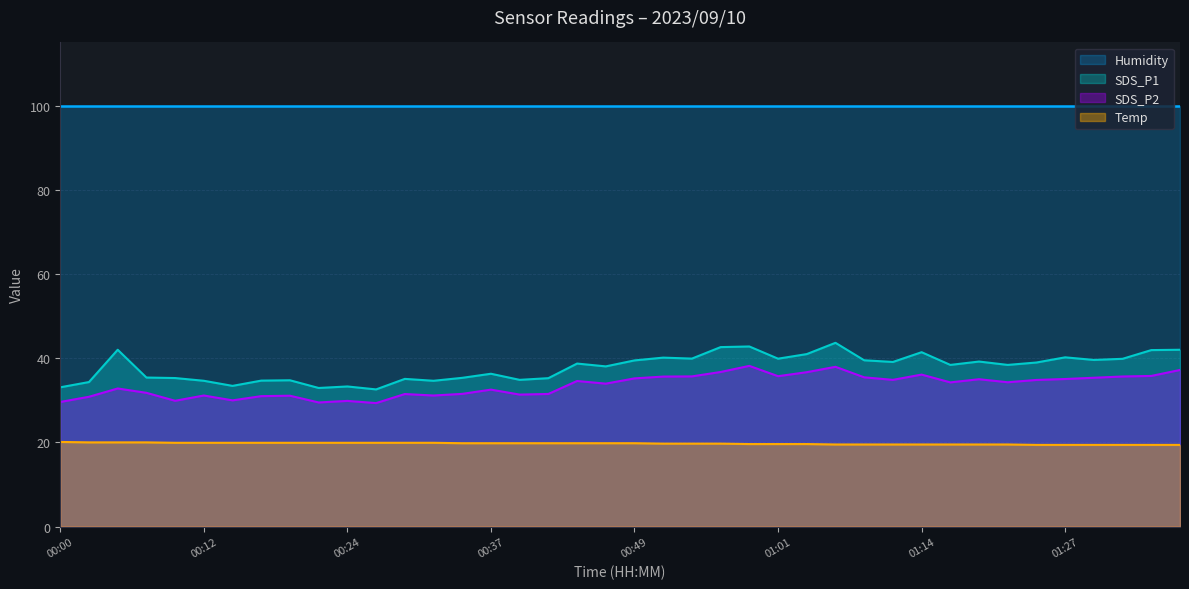

How many data points does each series have?

40